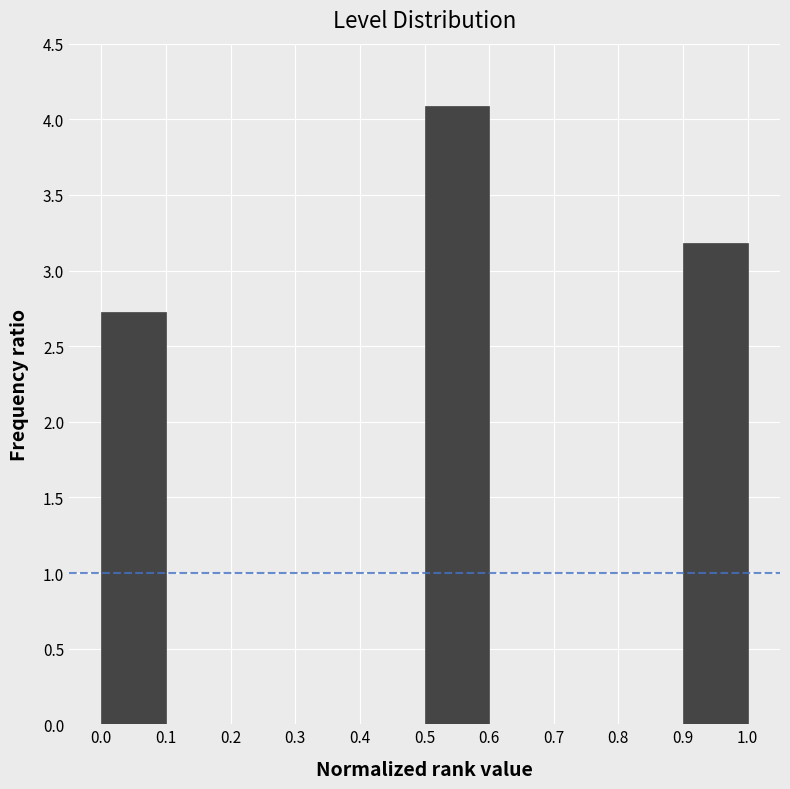

How tall is the bar that spans 0.0 to 0.1 on the x-axis? The values are not printed on the chart, so give them approximately, as read against the axis.

2.75